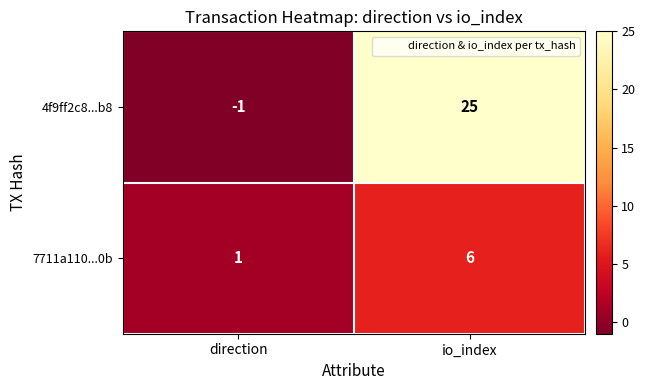

True or false: 7711a110...0b has a value of 2 at io_index.

False